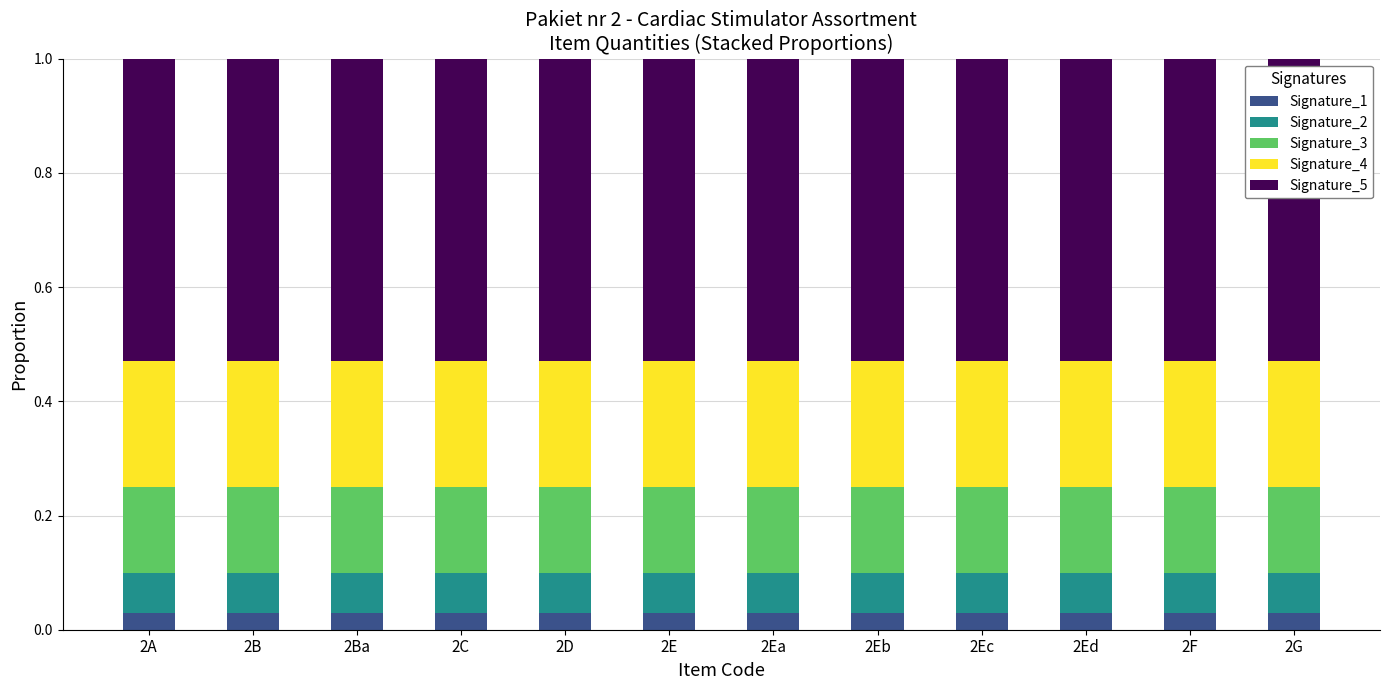

How many categories are shown in the chart?

12